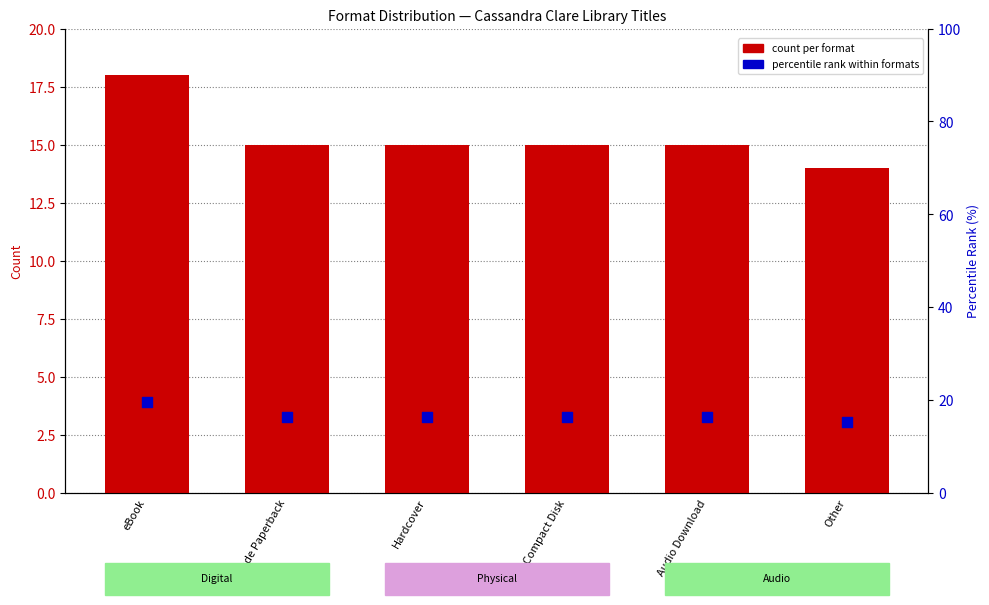

What are all the series names shown in the legend?

count per format, percentile rank within formats